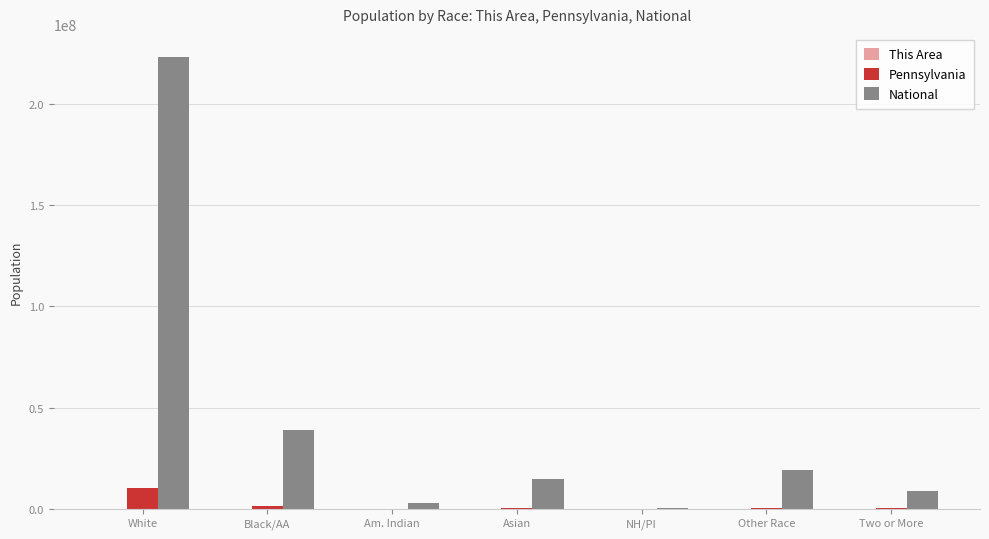

How many distinct data groups are displayed?

3